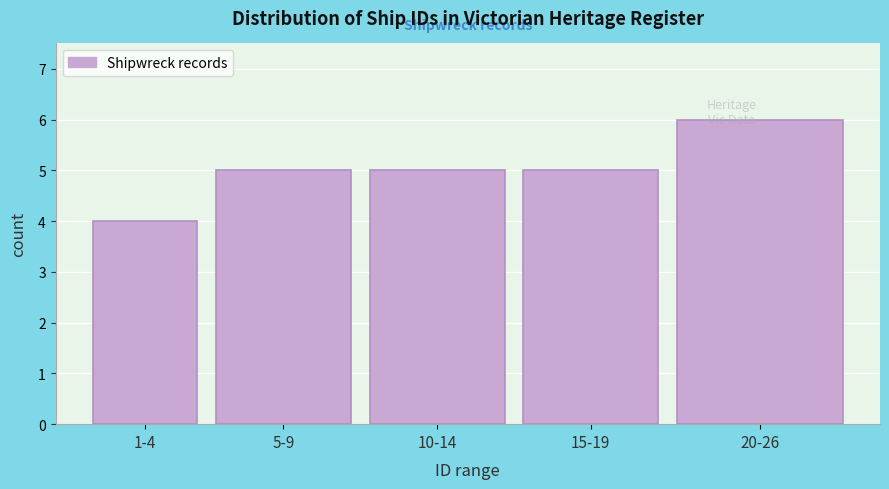

Reading right to left, extract all data points from this chart.

20-26=6	15-19=5	10-14=5	5-9=5	1-4=4